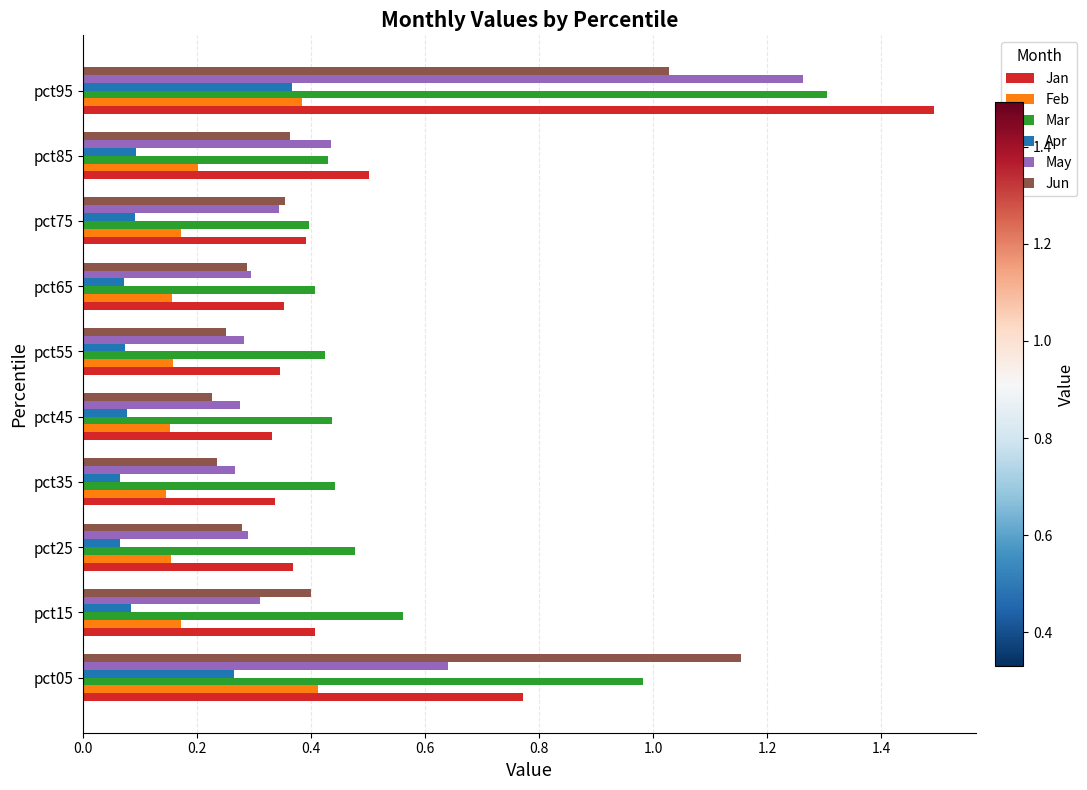

Between pct35 and pct85, which series saw the biggest shift?

May